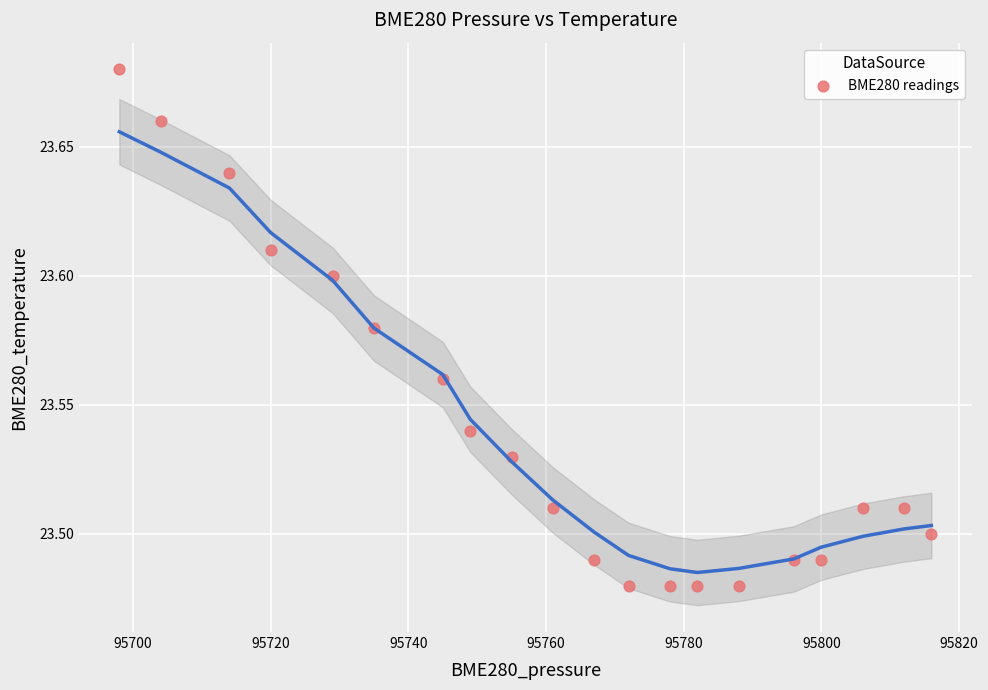

What is the range of X values (max minus min)?

118.0